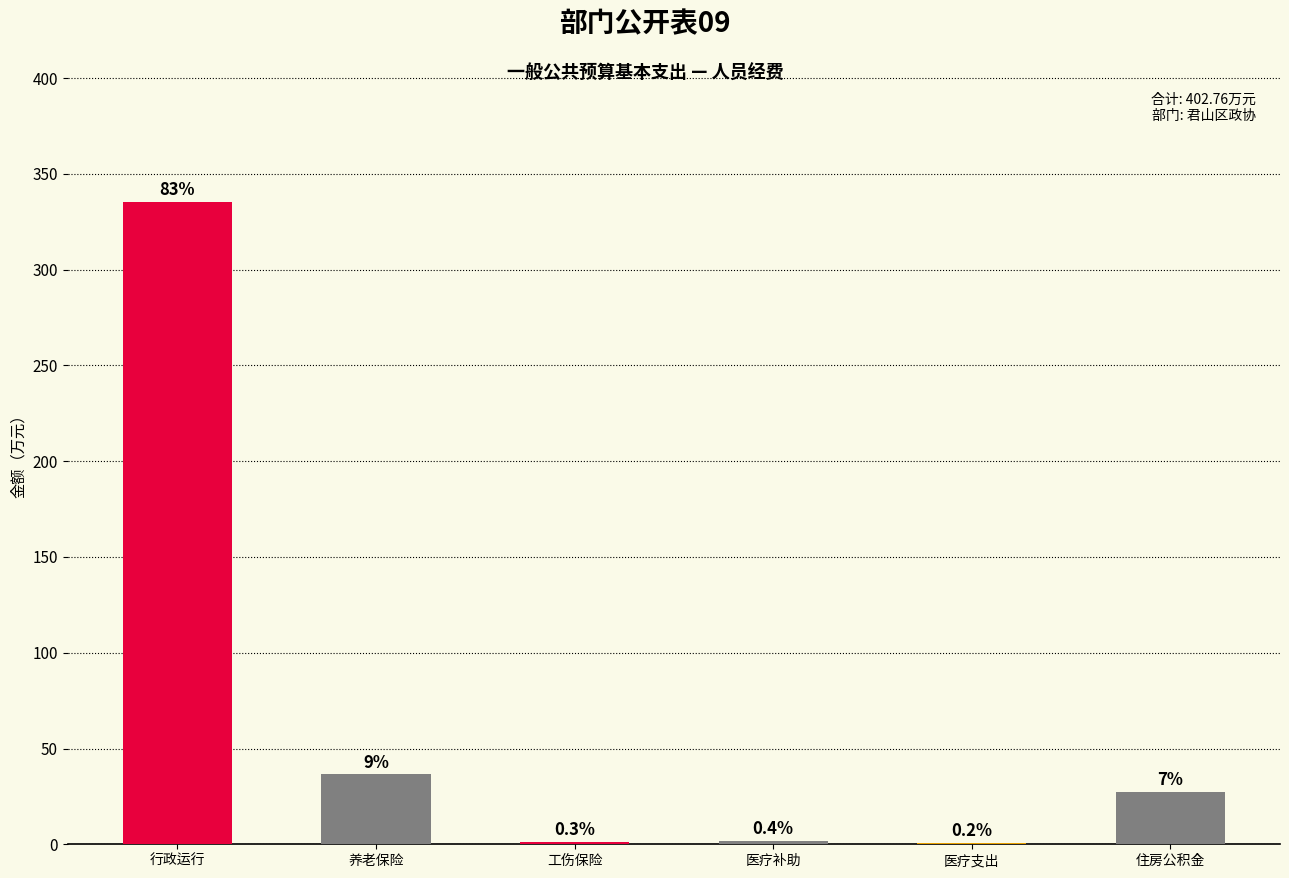

Are the bars grouped side by side (vs. stacked)?

No